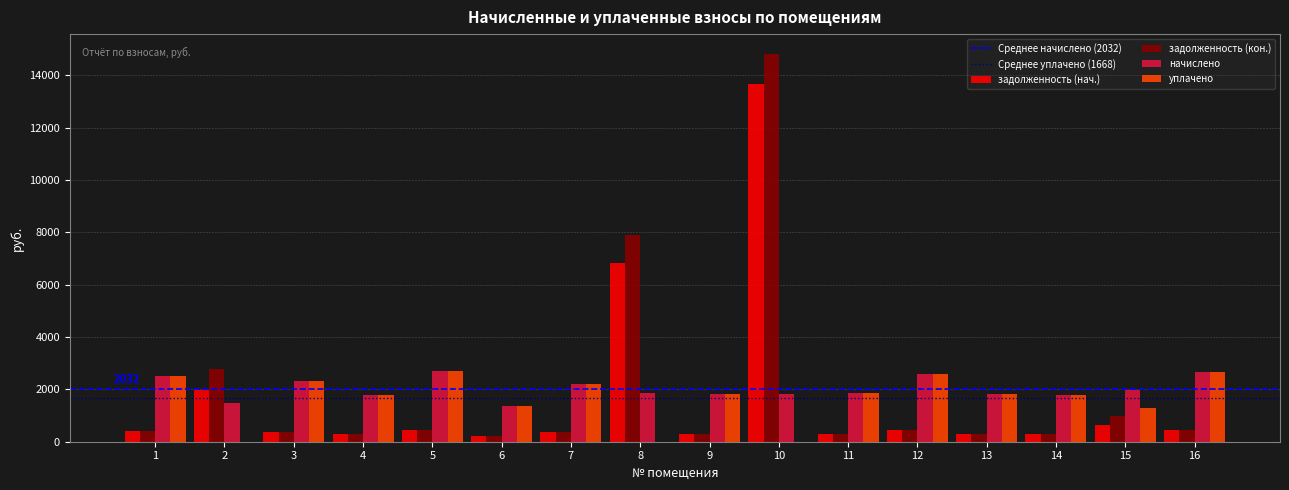

At which category is the sum across all series the highest?

10